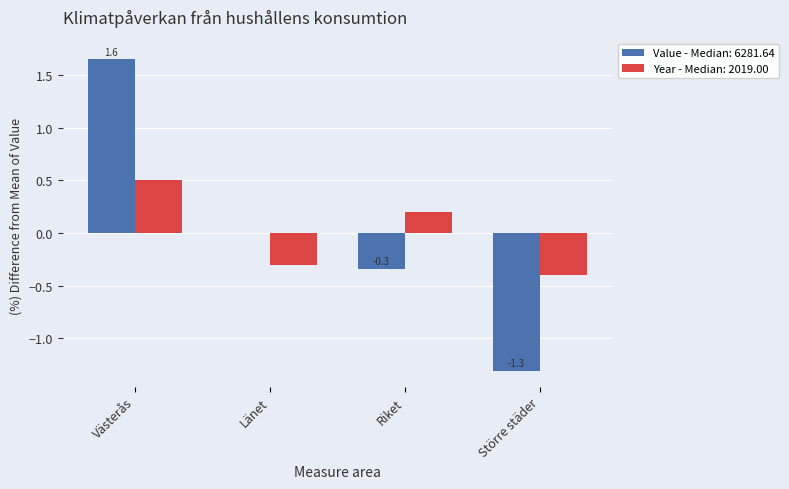

True or false: Year - Median: 2019.00 has a value of 0.5 at Västerås.

True